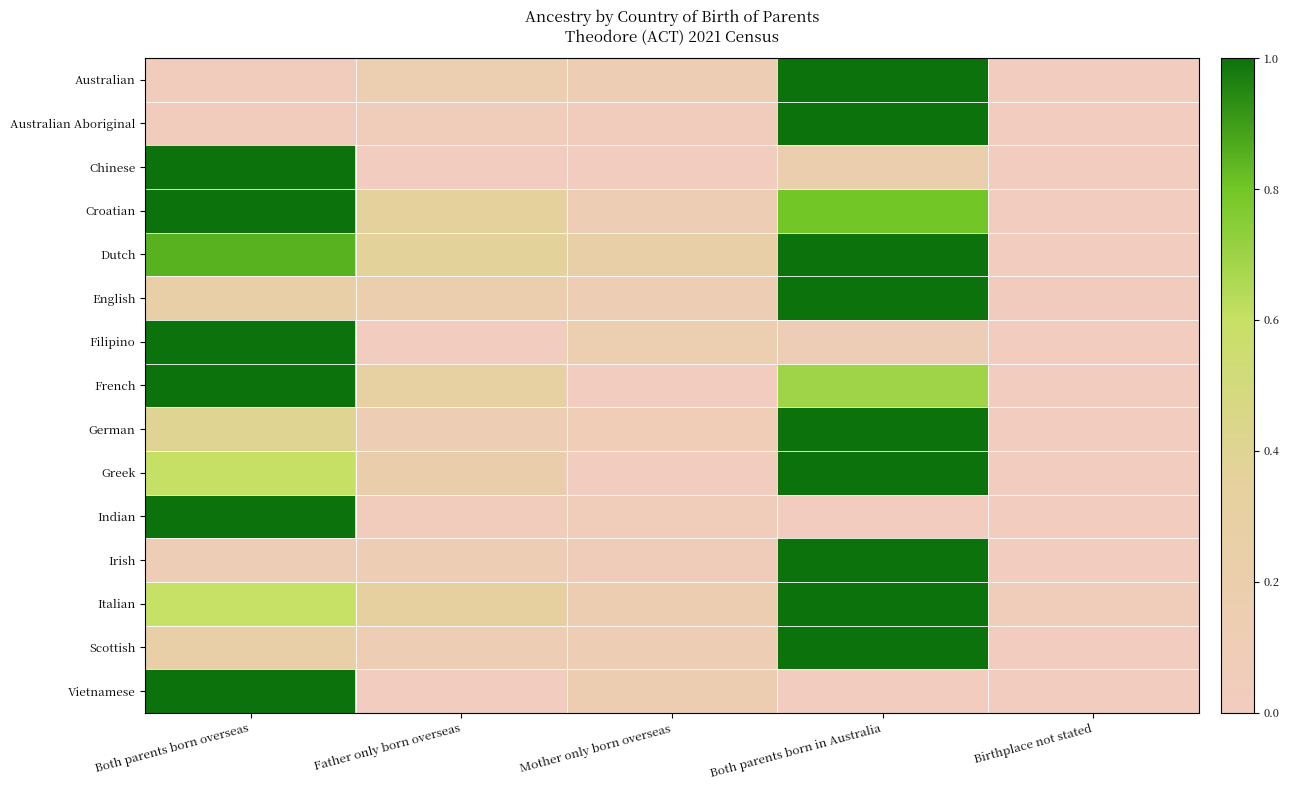

Reading left to right, transcribe all the data shown in this chart.

Australian: Both parents born overseas=0.0	Father only born overseas=0.2	Mother only born overseas=0.1	Both parents born in Australia=1.0	Birthplace not stated=0.0
Australian Aboriginal: Both parents born overseas=0.0	Father only born overseas=0.1	Mother only born overseas=0.0	Both parents born in Australia=1.0	Birthplace not stated=0.0
Chinese: Both parents born overseas=1.0	Father only born overseas=0.0	Mother only born overseas=0.0	Both parents born in Australia=0.2	Birthplace not stated=0.0
Croatian: Both parents born overseas=1.0	Father only born overseas=0.4	Mother only born overseas=0.1	Both parents born in Australia=0.8	Birthplace not stated=0.0
Dutch: Both parents born overseas=0.8	Father only born overseas=0.4	Mother only born overseas=0.2	Both parents born in Australia=1.0	Birthplace not stated=0.0
English: Both parents born overseas=0.2	Father only born overseas=0.2	Mother only born overseas=0.1	Both parents born in Australia=1.0	Birthplace not stated=0.0
Filipino: Both parents born overseas=1.0	Father only born overseas=0.0	Mother only born overseas=0.2	Both parents born in Australia=0.1	Birthplace not stated=0.0
French: Both parents born overseas=1.0	Father only born overseas=0.3	Mother only born overseas=0.0	Both parents born in Australia=0.7	Birthplace not stated=0.0
German: Both parents born overseas=0.4	Father only born overseas=0.1	Mother only born overseas=0.1	Both parents born in Australia=1.0	Birthplace not stated=0.0
Greek: Both parents born overseas=0.6	Father only born overseas=0.2	Mother only born overseas=0.0	Both parents born in Australia=1.0	Birthplace not stated=0.0
Indian: Both parents born overseas=1.0	Father only born overseas=0.0	Mother only born overseas=0.0	Both parents born in Australia=0.0	Birthplace not stated=0.0
Irish: Both parents born overseas=0.1	Father only born overseas=0.1	Mother only born overseas=0.1	Both parents born in Australia=1.0	Birthplace not stated=0.0
Italian: Both parents born overseas=0.6	Father only born overseas=0.3	Mother only born overseas=0.1	Both parents born in Australia=1.0	Birthplace not stated=0.1
Scottish: Both parents born overseas=0.3	Father only born overseas=0.1	Mother only born overseas=0.1	Both parents born in Australia=1.0	Birthplace not stated=0.0
Vietnamese: Both parents born overseas=1.0	Father only born overseas=0.0	Mother only born overseas=0.1	Both parents born in Australia=0.0	Birthplace not stated=0.0